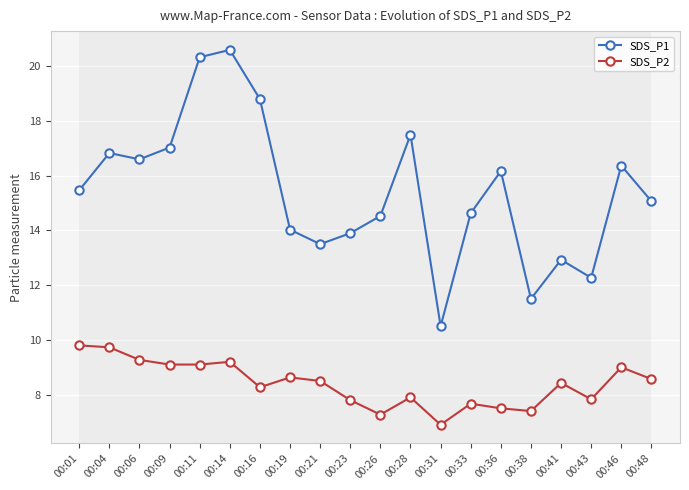

Is the value of SDS_P1 at 00:21 greater than the value of SDS_P2 at 00:19?

Yes